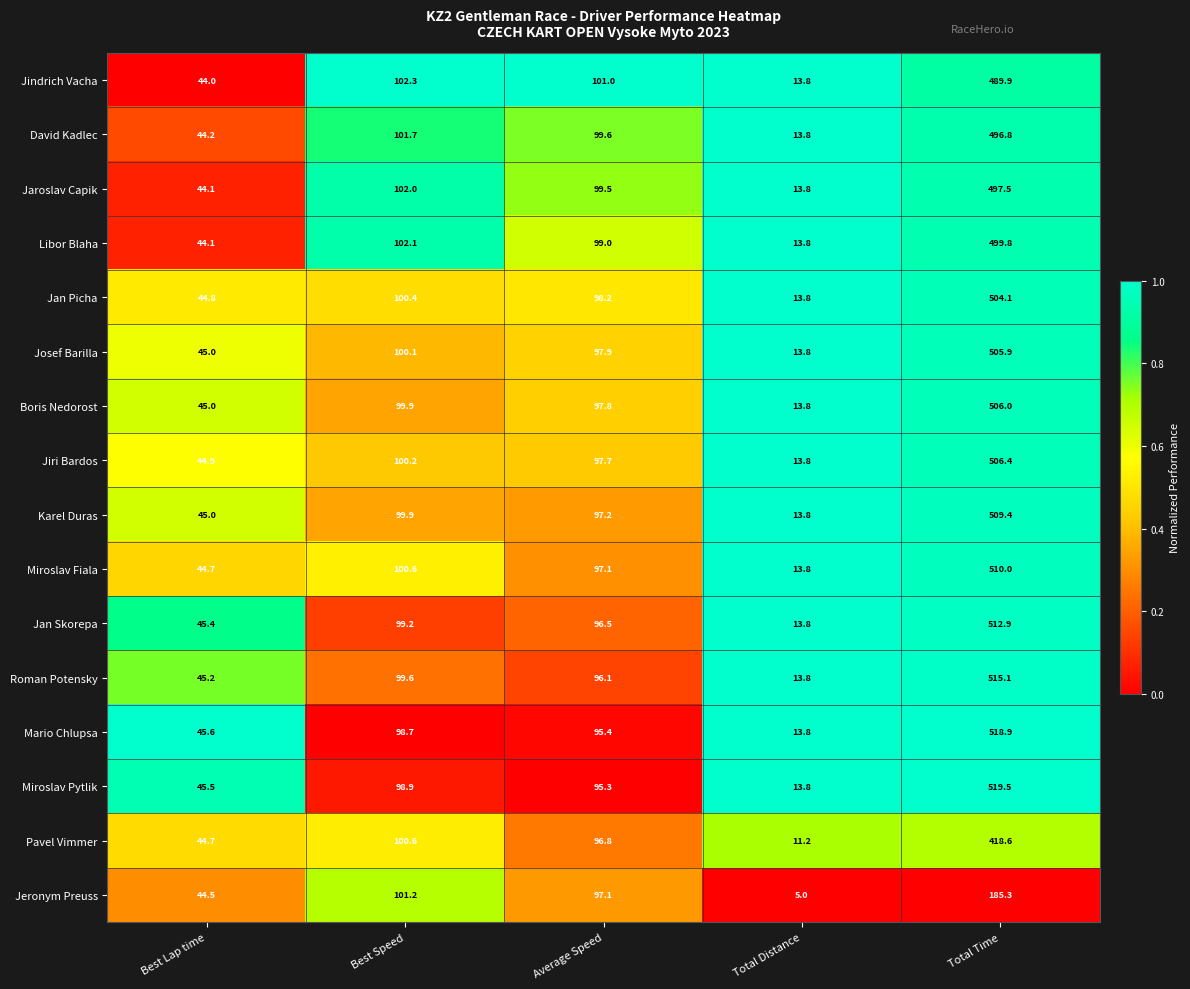

Which series has the largest total across all categories?

Miroslav Pytlik